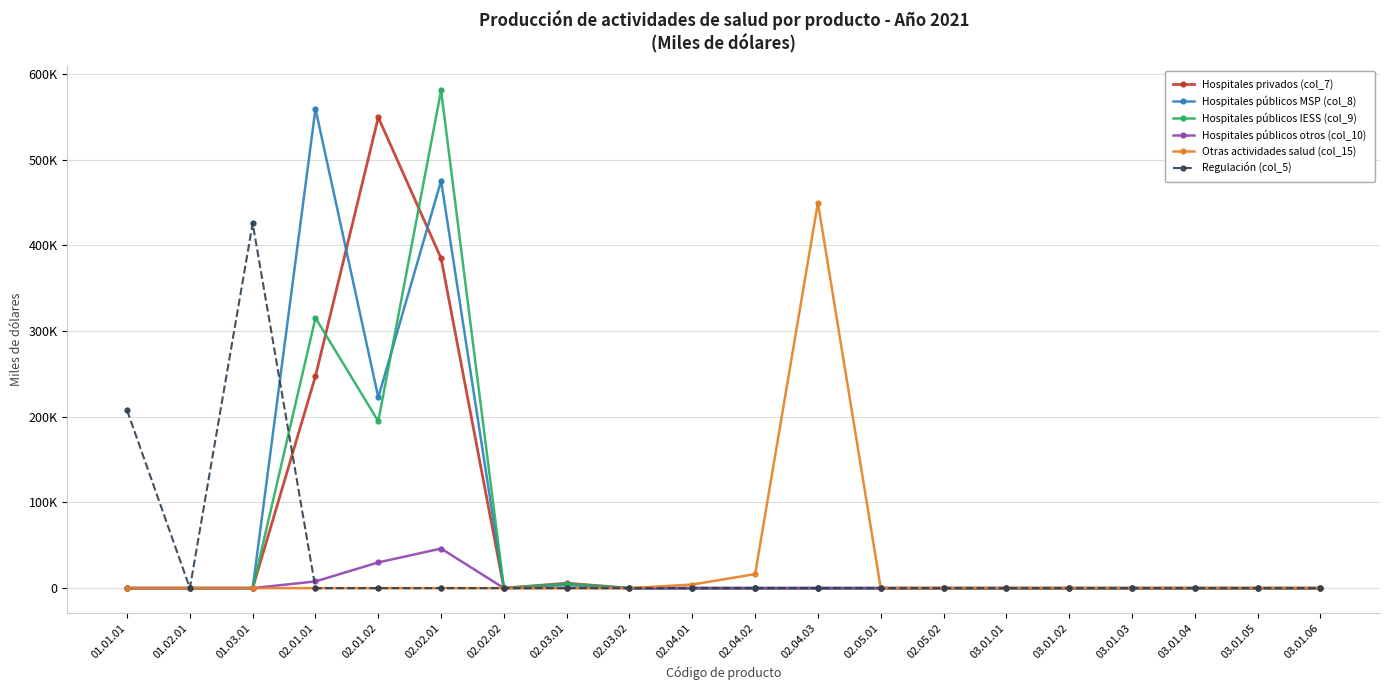

At which label is Regulación (col_5) closest to 212851?

01.01.01